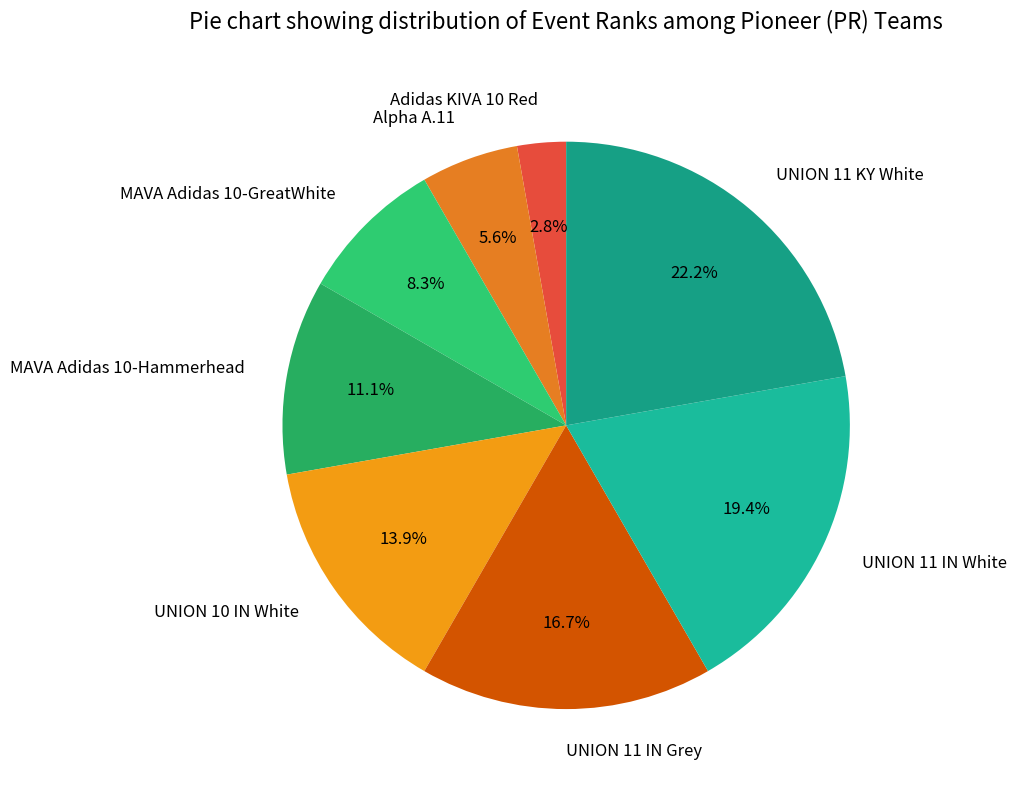

What is the total percentage of UNION 11 KY White and Adidas KIVA 10 Red?

25.0%